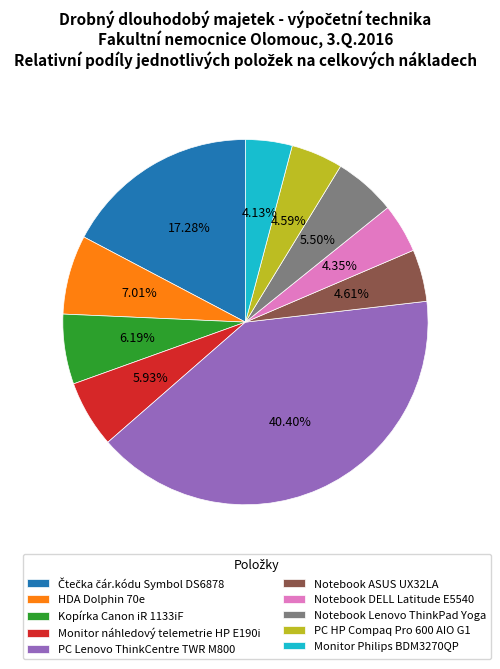

Is the sum of Notebook Lenovo ThinkPad Yoga and Monitor náhledový telemetrie HP E190i greater than half?

No